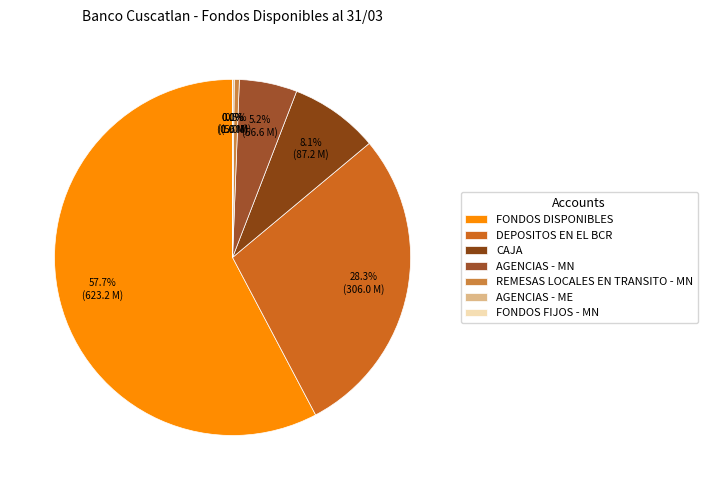

Is there any slice that represents more than half of the pie?

Yes